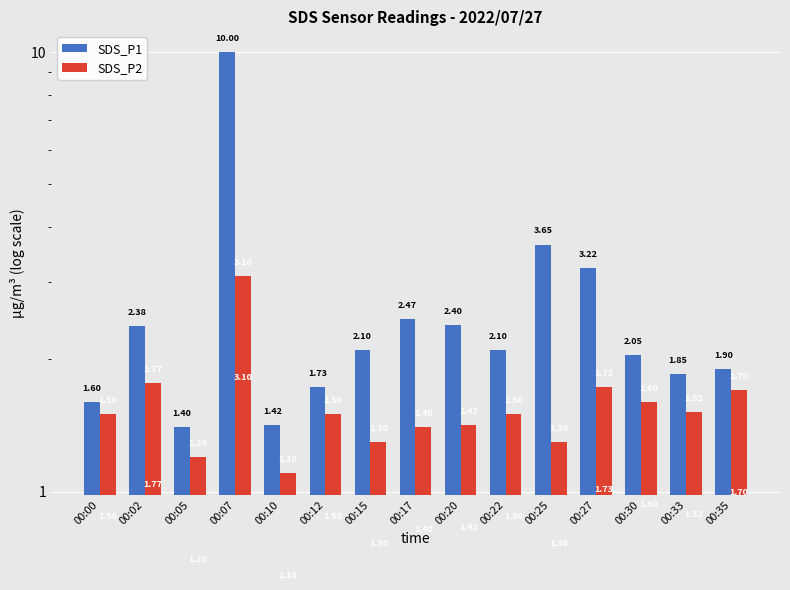

Which label corresponds to the largest value in the chart?

00:07